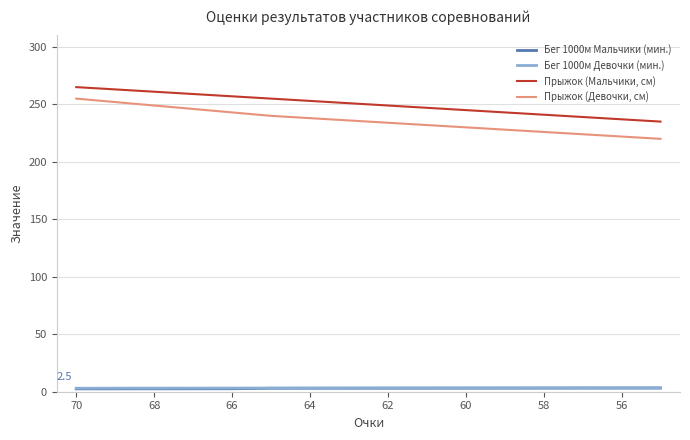

What is the difference between the maximum and second lowest values in the Прыжок (Девочки, см) series?

33.0